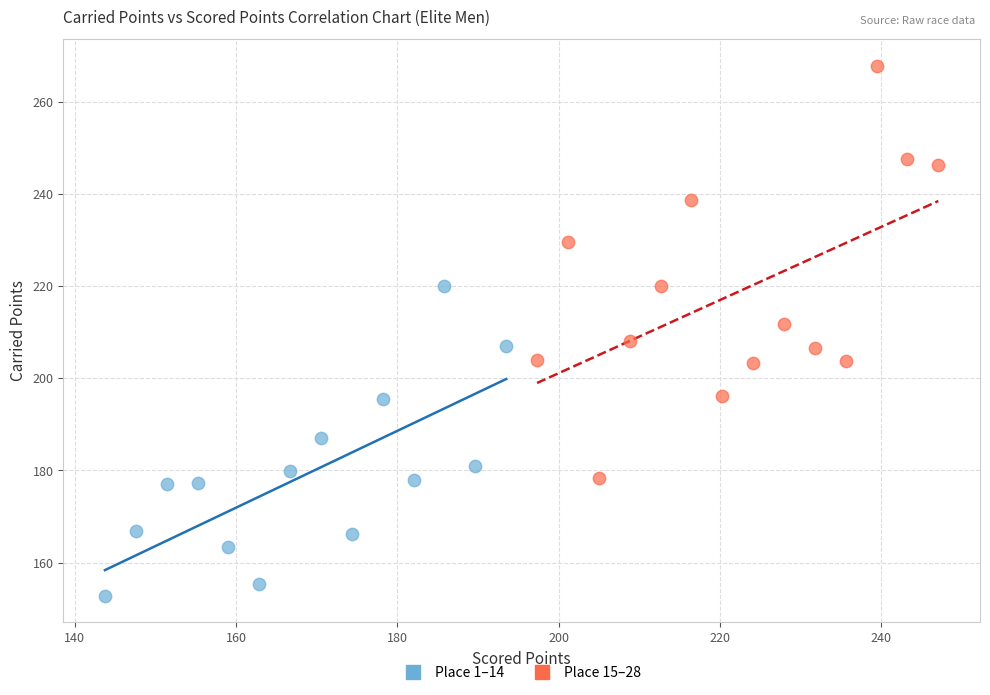

Which series has the widest spread of Y values?

Place 15–28